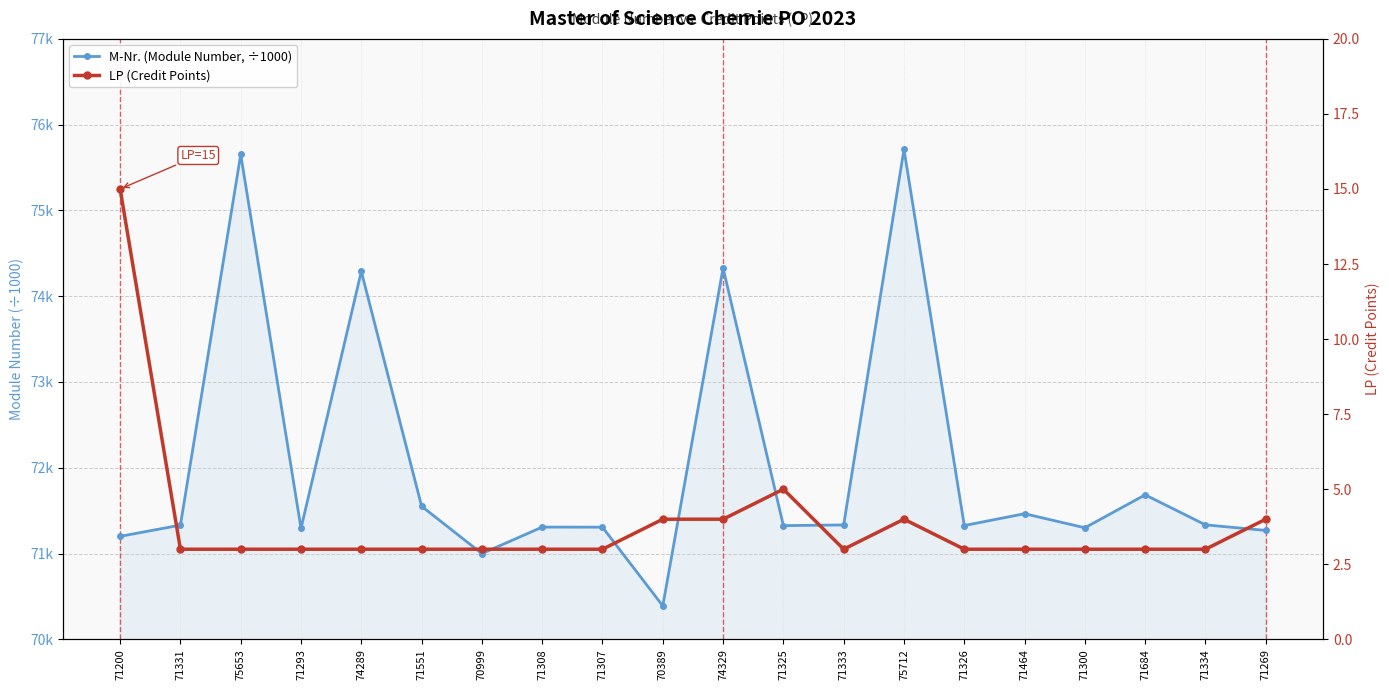

In M-Nr. (Module Number, ÷1000), how many points are higher than both neighbors (excluding endpoints)?

7